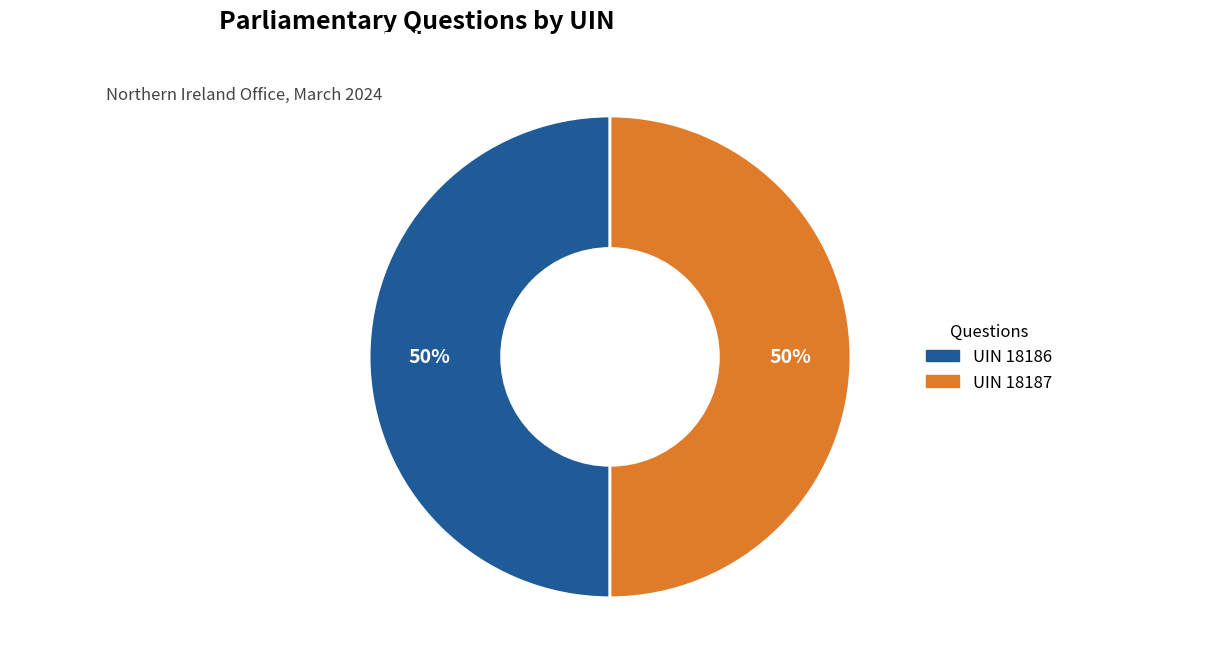

To the nearest percent, what is the average slice percentage?

50%